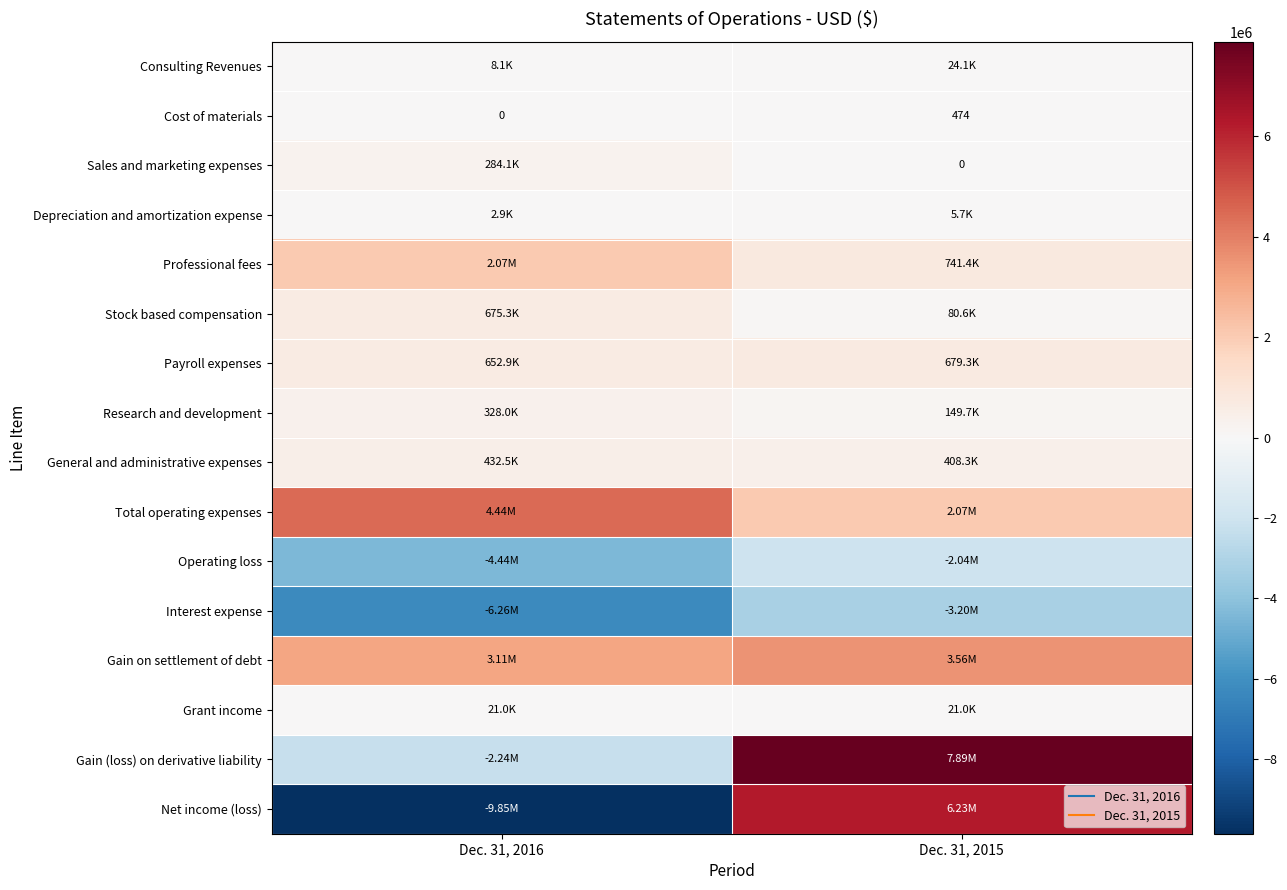

Which series changed the most between Dec. 31, 2016 and Dec. 31, 2015?

Net income (loss)